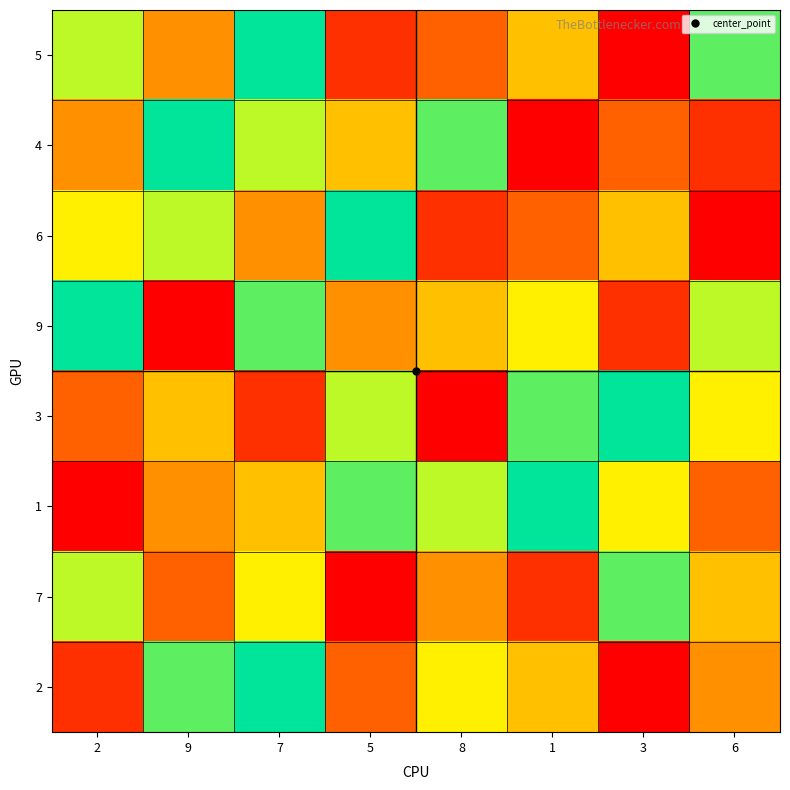

How many categories are shown in the chart?

8